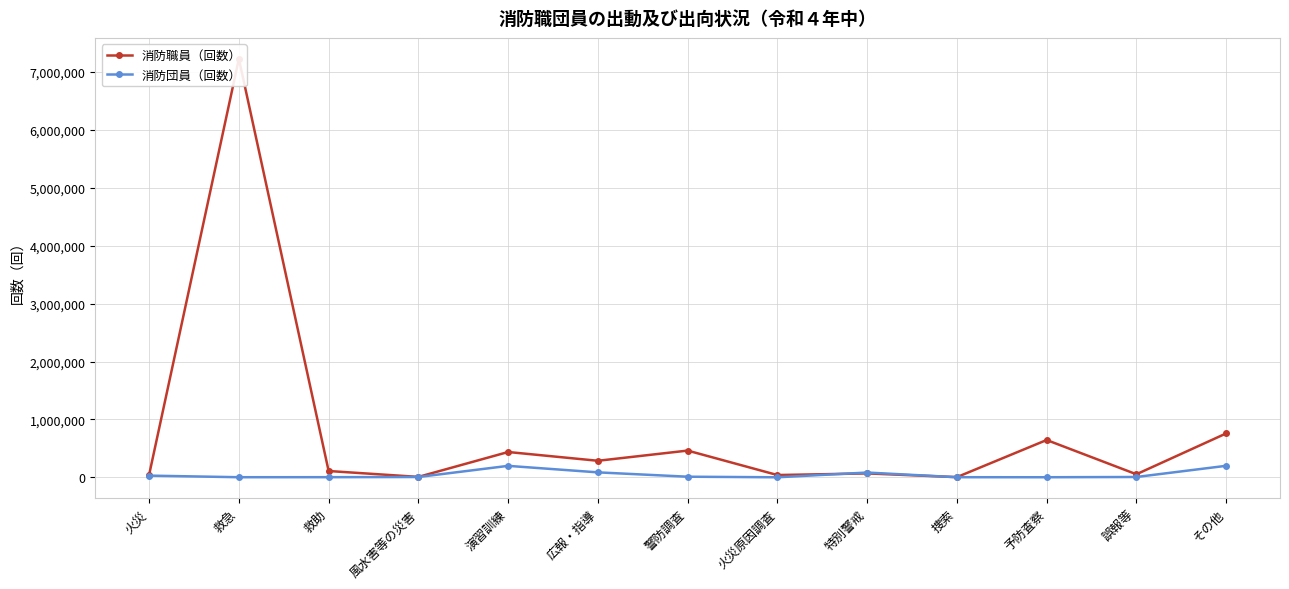

Rank the series at 捜索 from lowest to highest value.

消防団員（回数）, 消防職員（回数）